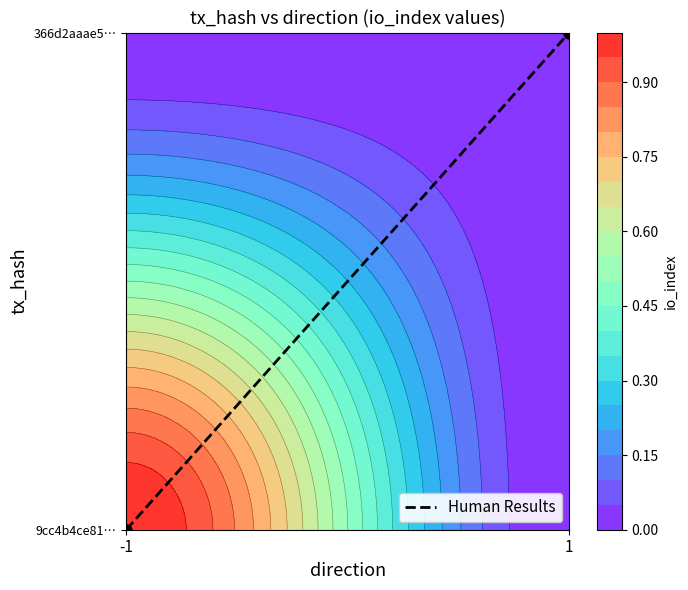

Reading right to left, transcribe all the data shown in this chart.

1	0